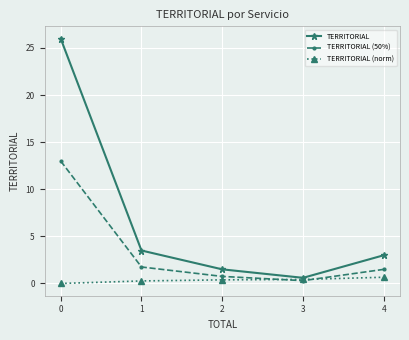

Reading left to right, extract all data points from this chart.

TERRITORIAL: 26.0	3.5	1.5	0.6	3.0
TERRITORIAL (50%): 13.0	1.8	0.8	0.3	1.5
TERRITORIAL (norm): 0.0	0.3	0.4	0.4	0.7